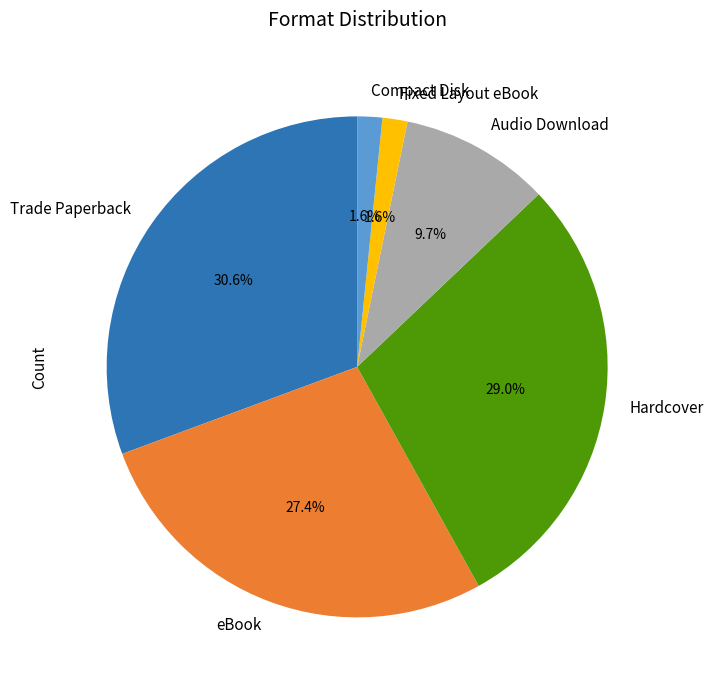

Which has a higher value, Audio Download or Hardcover?

Hardcover